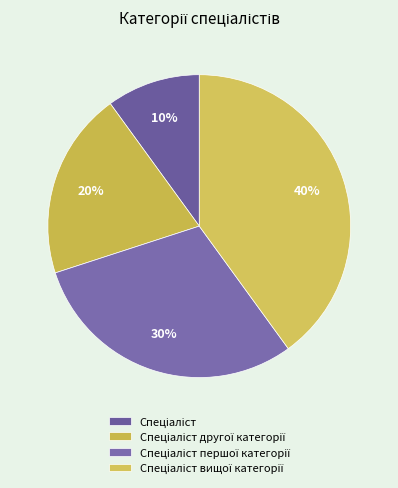

How many slices are in this pie chart?

4